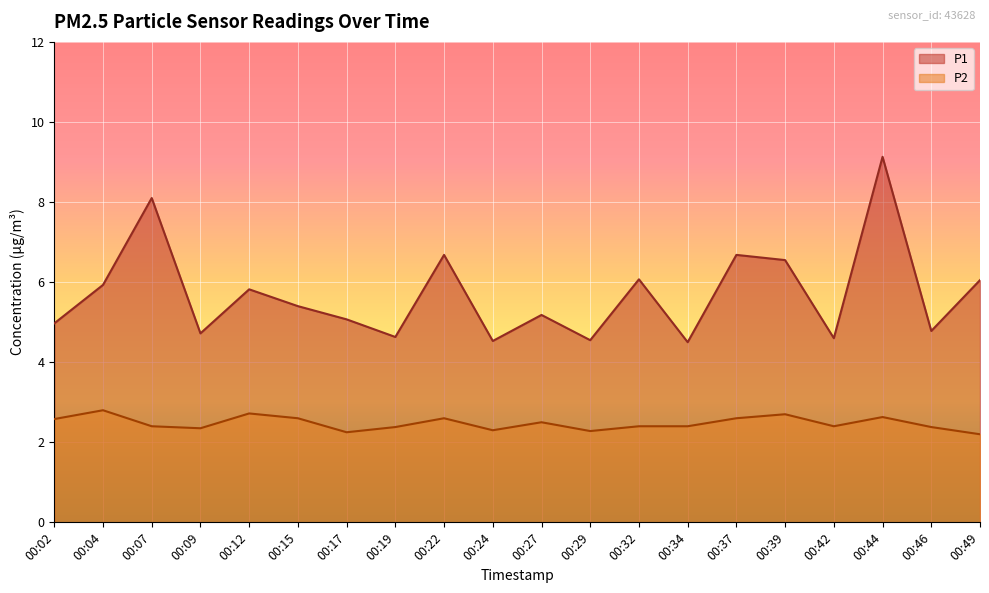

What is the sum of the P1 values at 00:04 and 00:46?

10.7